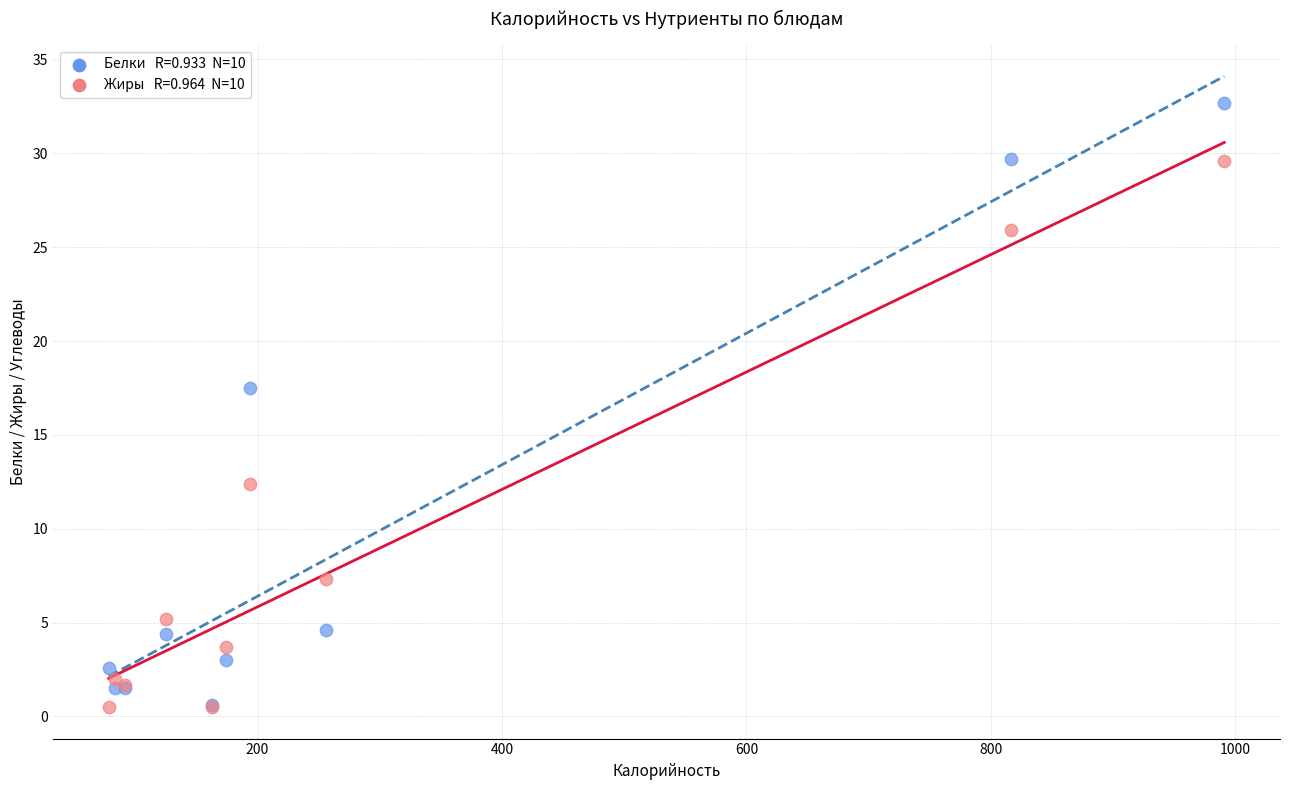

Across all series, what Y value is closest to 16?

17.5